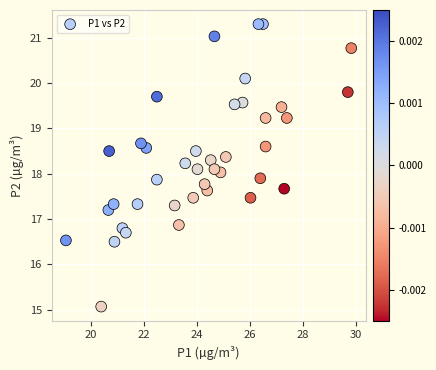

What is the range of Y values (max minus min)?

6.2